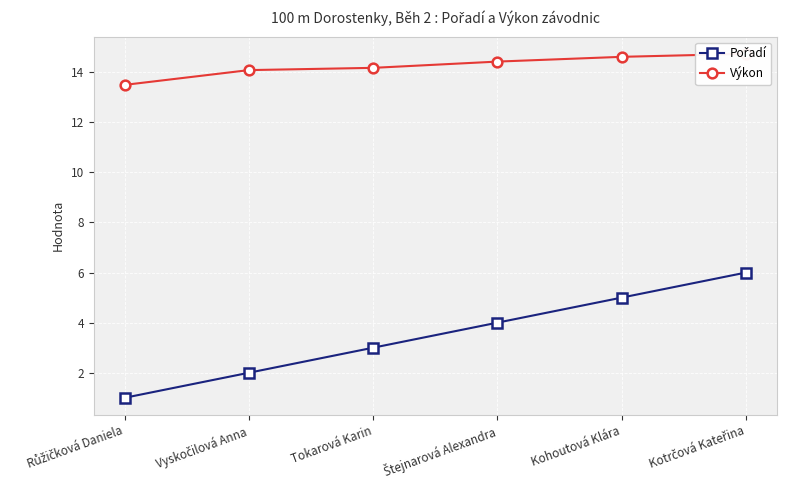

At which category is the sum across all series the highest?

Kotrčová Kateřina